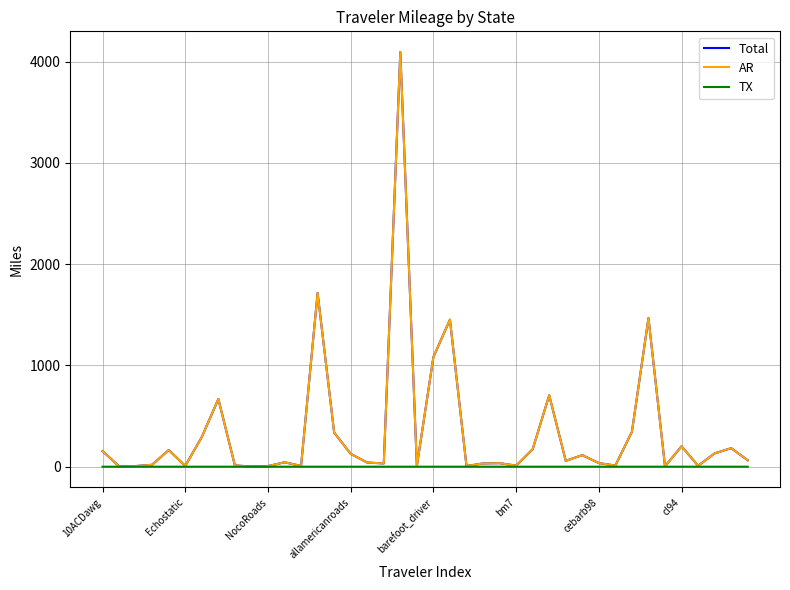

Reading left to right, transcribe all the data shown in this chart.

Total: 153.9	4.2	6.4	18.9	164.7	8.0	293.5	668.6	12.7	1.4	5.8	43.6	8.0	1715.3	337.6	126.8	41.0	32.4	4094.2	6.9	1083.2	1452.0	6.8	32.3	34.9	10.5	172.5	705.5	57.8	114.4	35.9	11.3	345.4	1467.5	3.6	201.8	9.5	131.5	183.1	63.6
AR: 153.9	4.2	6.4	18.9	164.7	8.0	293.5	668.6	12.7	1.4	5.8	43.6	8.0	1715.3	337.6	126.8	41.0	32.4	4094.2	6.9	1083.2	1452.0	6.8	32.3	34.9	10.5	172.5	705.5	57.8	114.4	35.9	11.3	345.4	1467.4	3.6	201.8	9.5	131.5	183.1	63.6
TX: 0.0	0.0	0.0	0.0	0.0	0.0	0.0	0.0	0.0	0.0	0.0	0.0	0.0	0.0	0.0	0.0	0.0	0.0	0.0	0.0	0.0	0.0	0.0	0.0	0.0	0.0	0.0	0.0	0.0	0.0	0.0	0.0	0.0	0.0	0.0	0.0	0.0	0.0	0.0	0.0